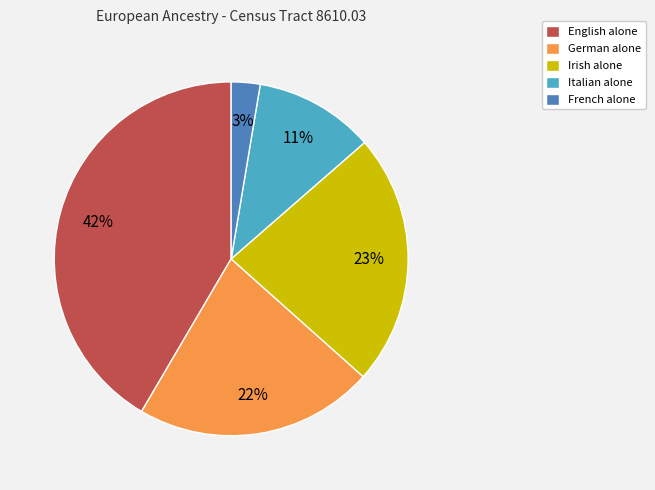

Is the sum of Italian alone and Irish alone greater than half?

No